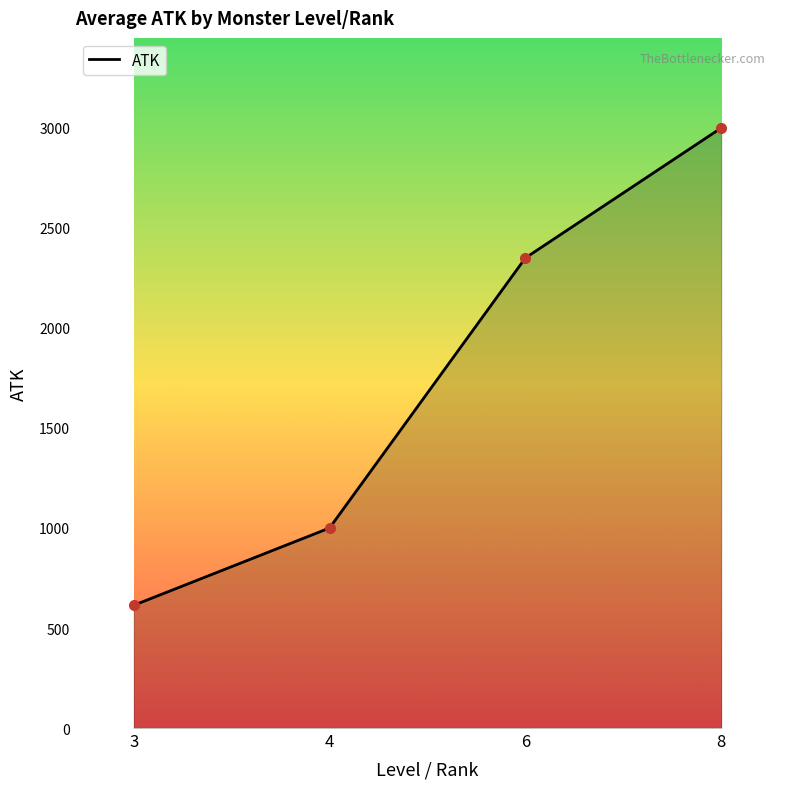

Read the value at 3.

613.6